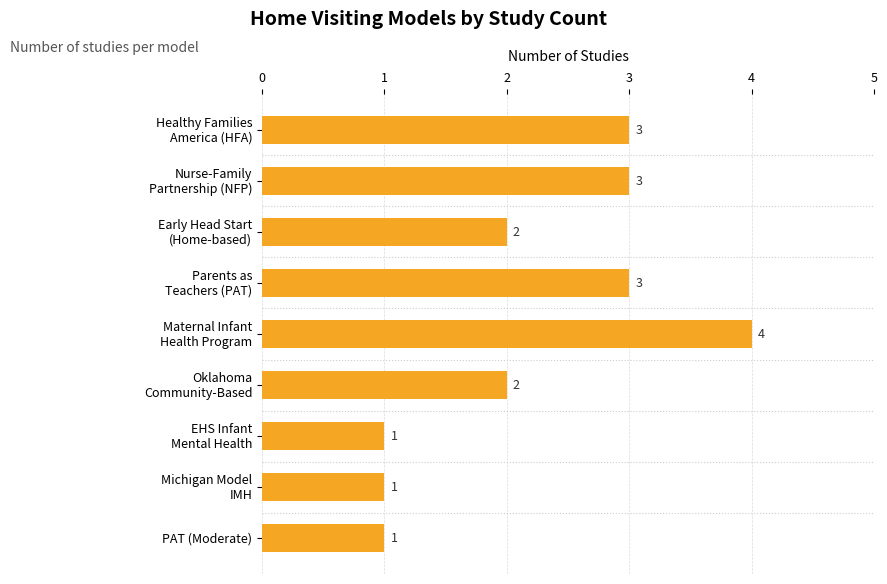

What is the greatest value displayed?

4